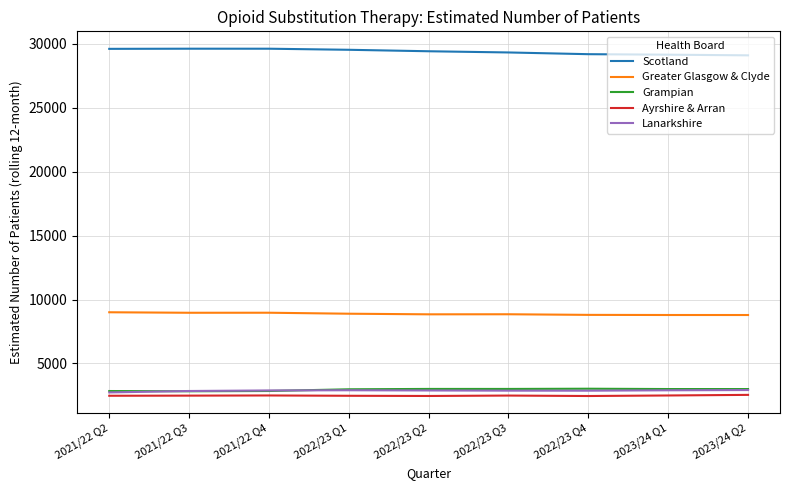

True or false: Scotland and Grampian cross at least once.

False